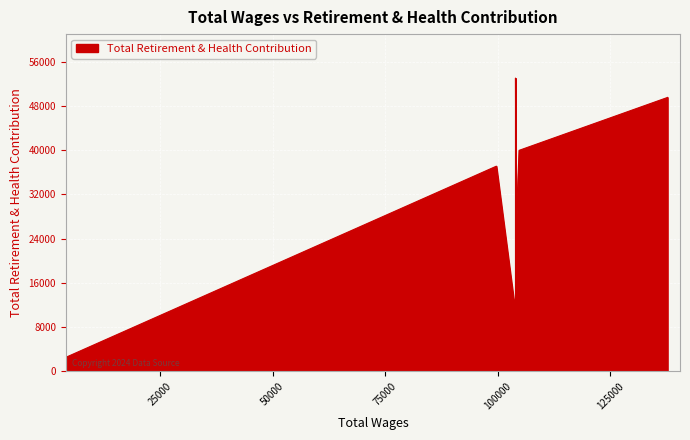

What is the approximate value at 4246, to the nearest 100?

2600